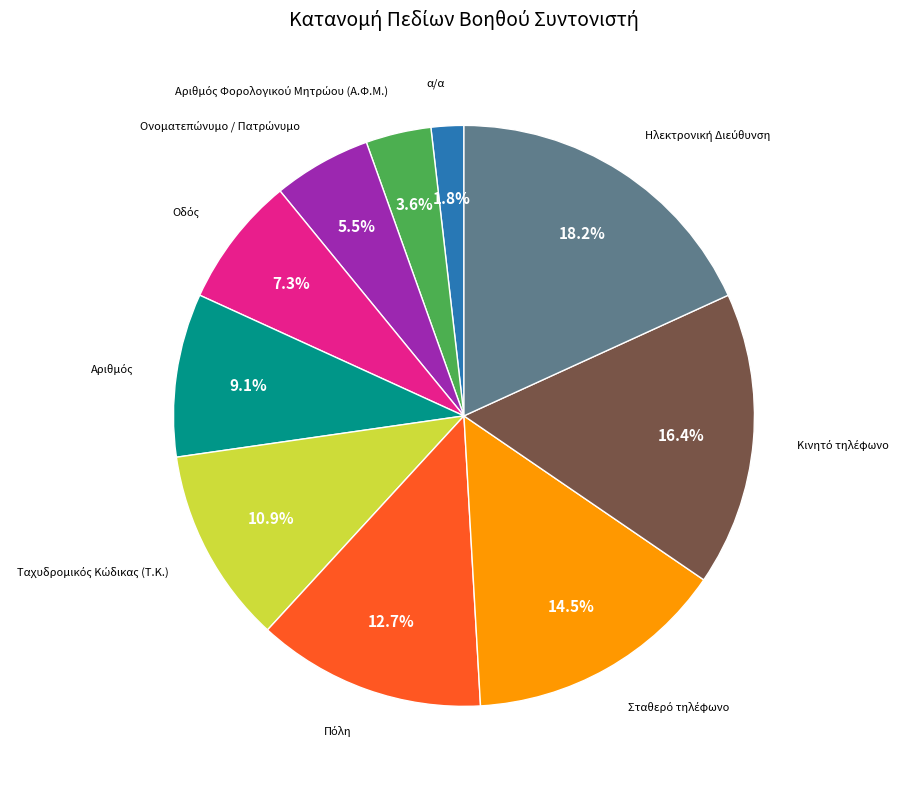

Is there any slice that represents more than half of the pie?

No